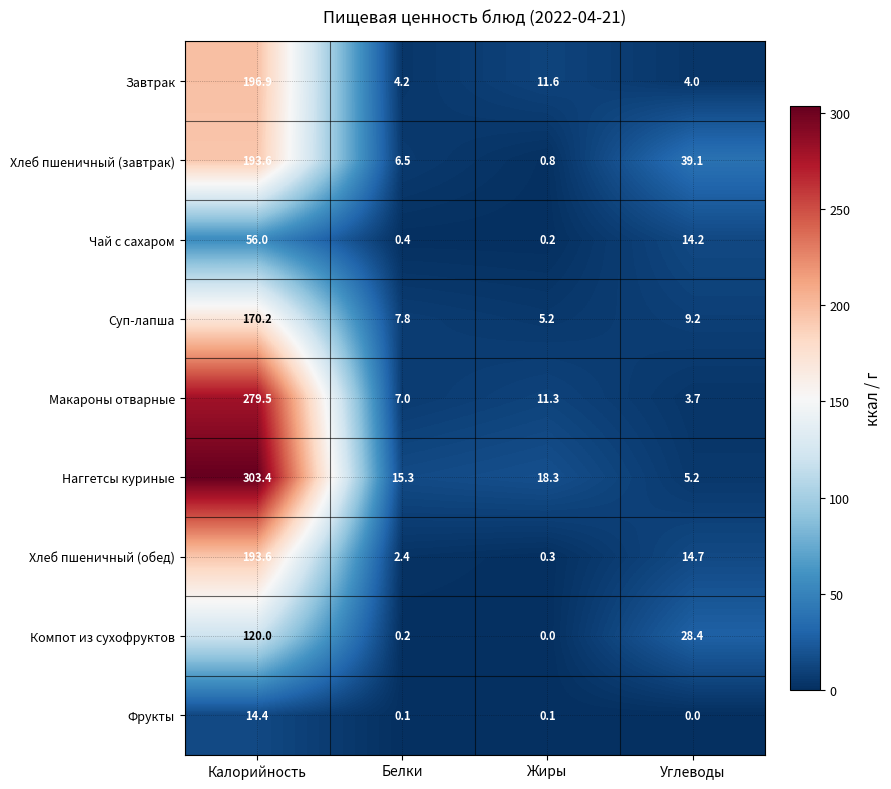

The Суп-лапша series shows 5.2 at Жиры. True or false?

True